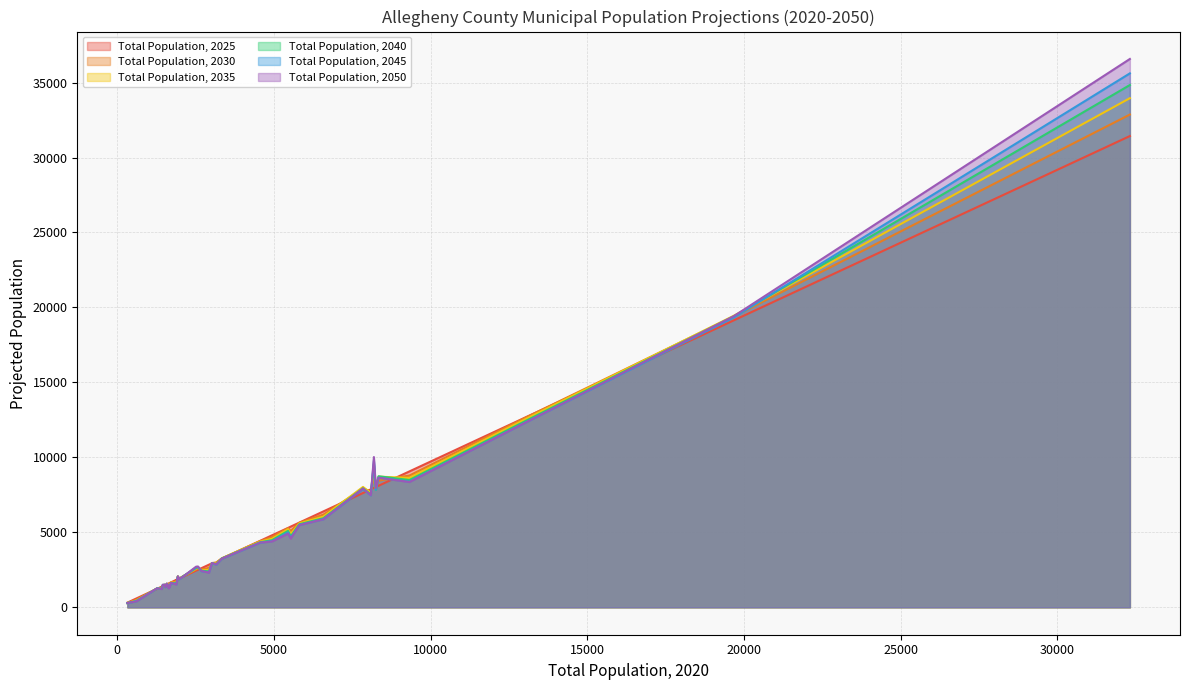

What is the minimum value shown in the chart?

282